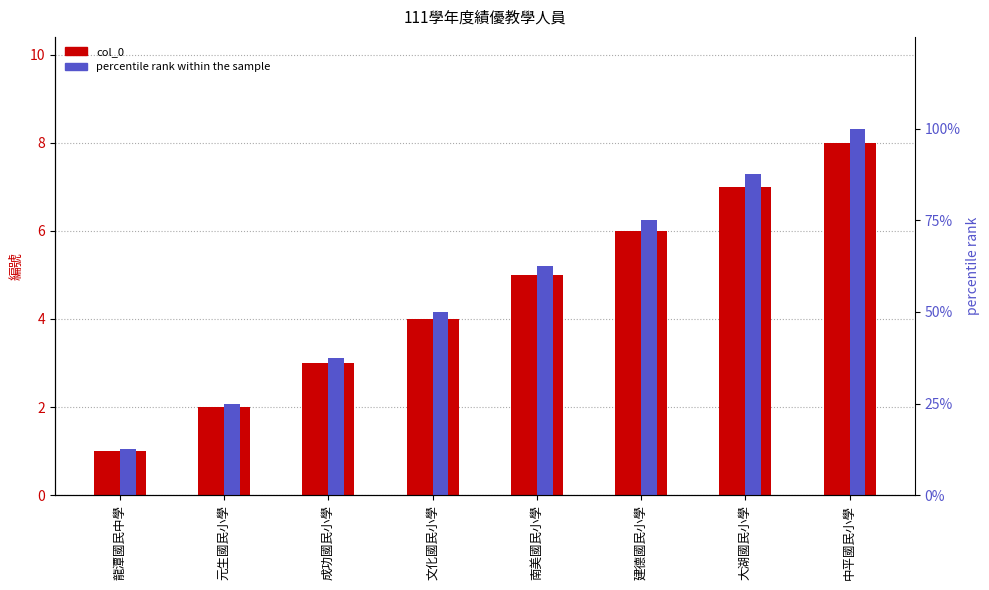

What position from the right is 成功國民小學?

6